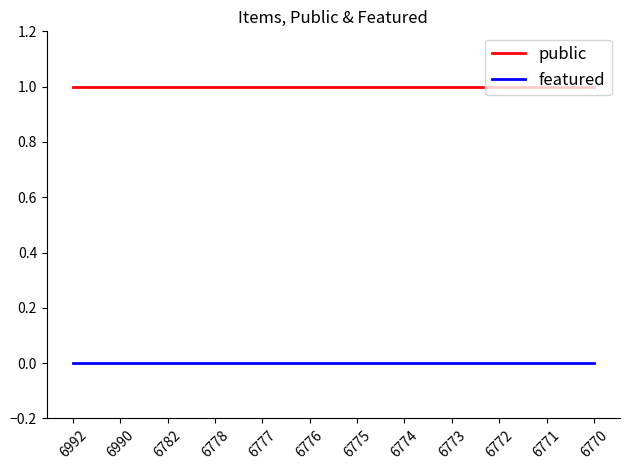

Rank the series by their maximum value, from lowest to highest.

featured, public